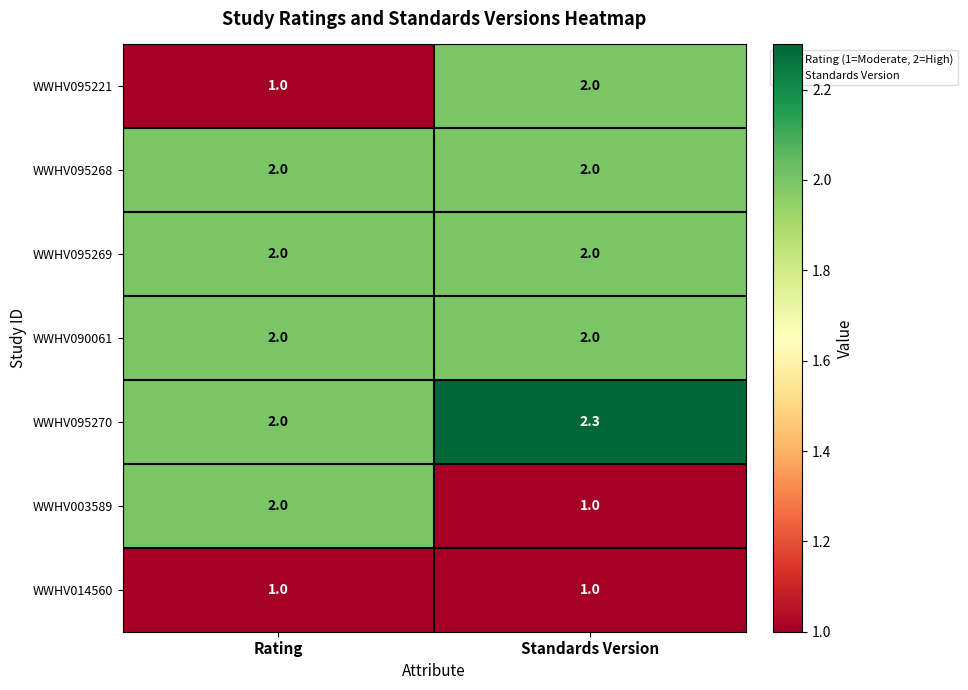

At how many categories does at least one series exceed 1?

2